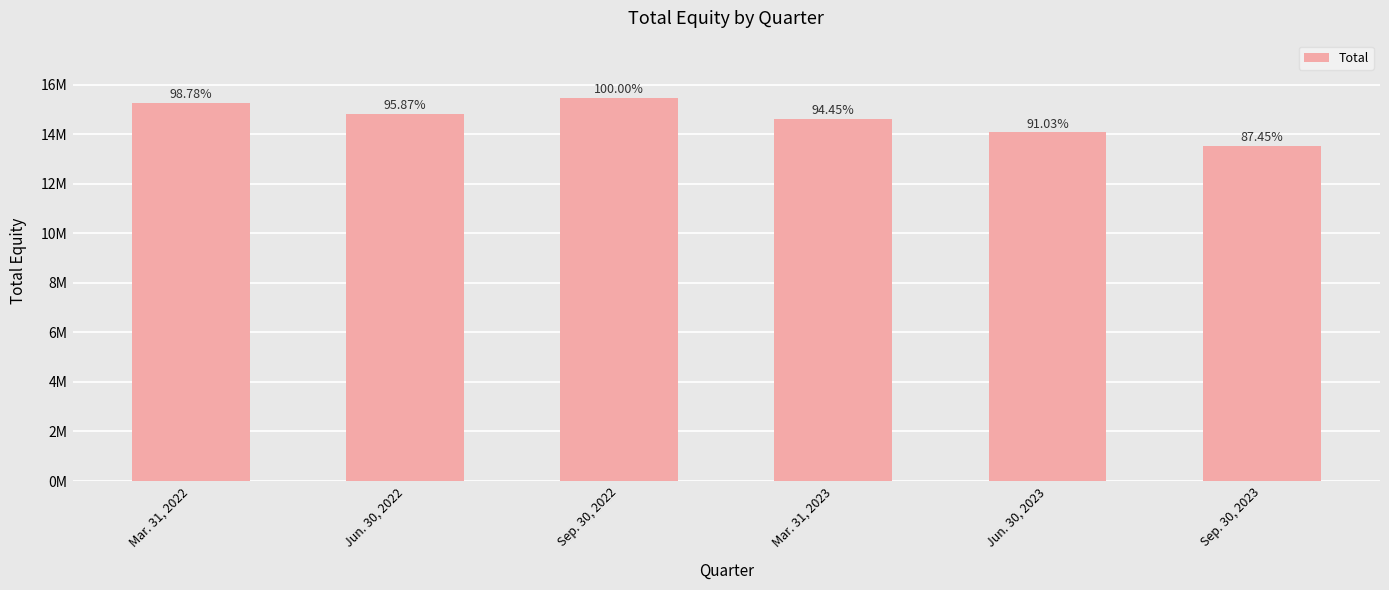

What is the sum of all values?

87705402